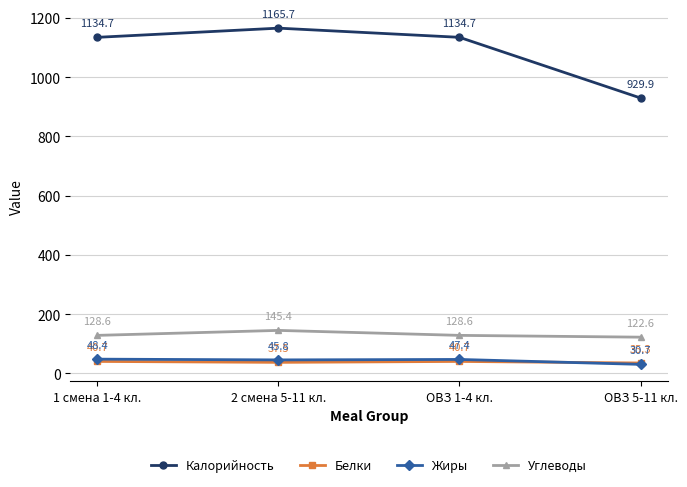

How many values in the Углеводы series are below 128?

1